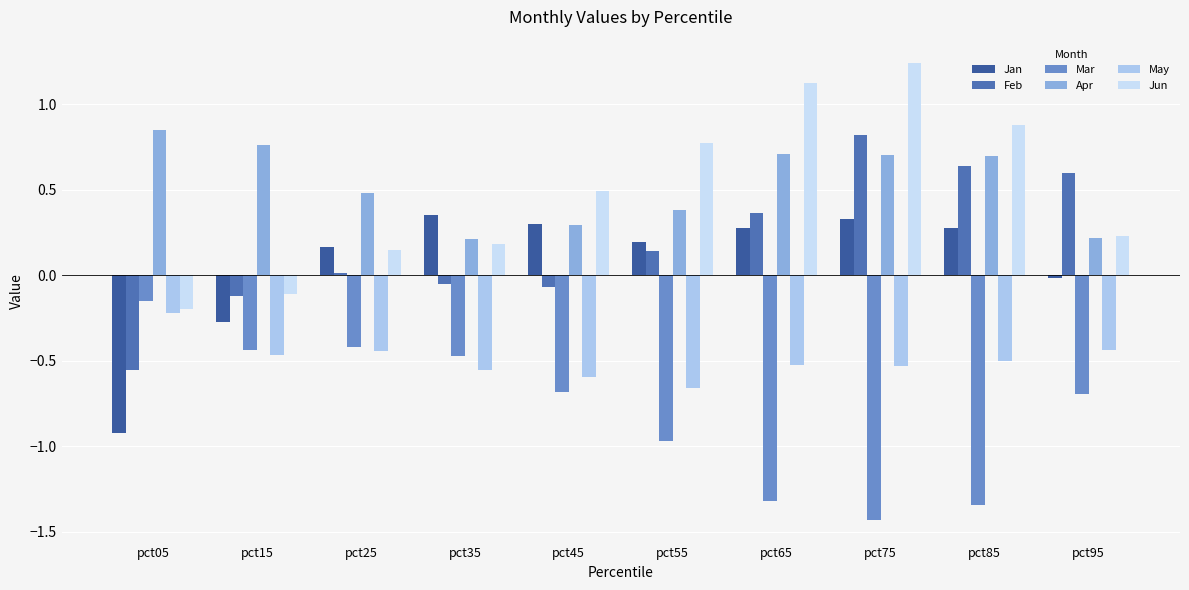

Does the chart contain stacked bars?

No